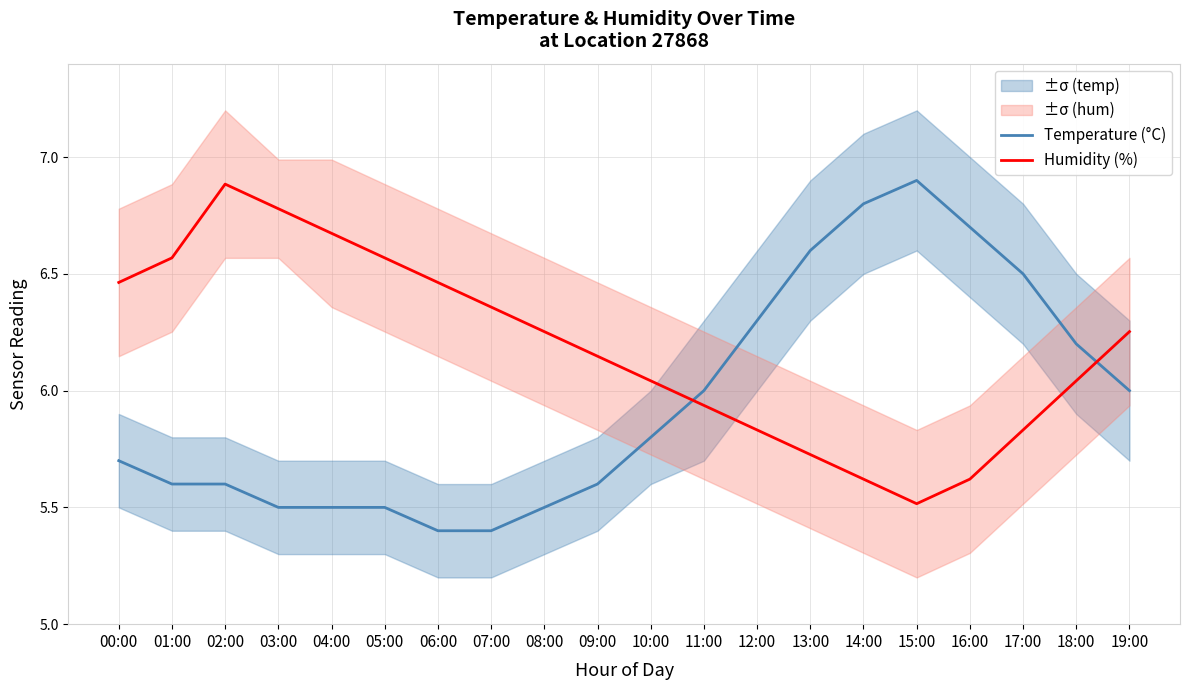

What is the average value of the Humidity (%) series?

6.2